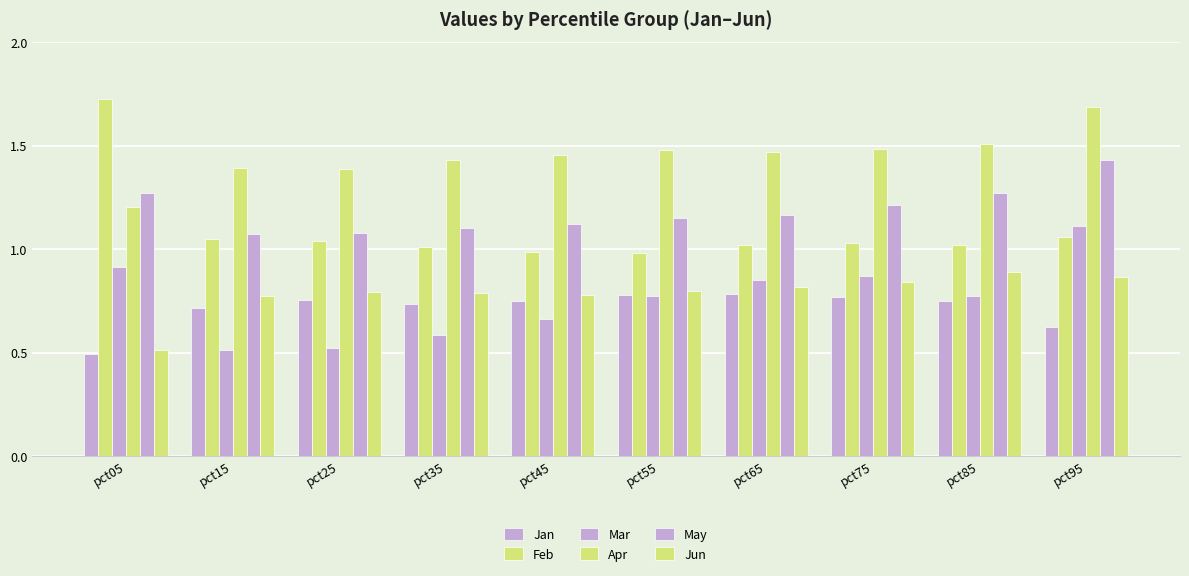

True or false: May has a value of 0.8 at pct95.

False